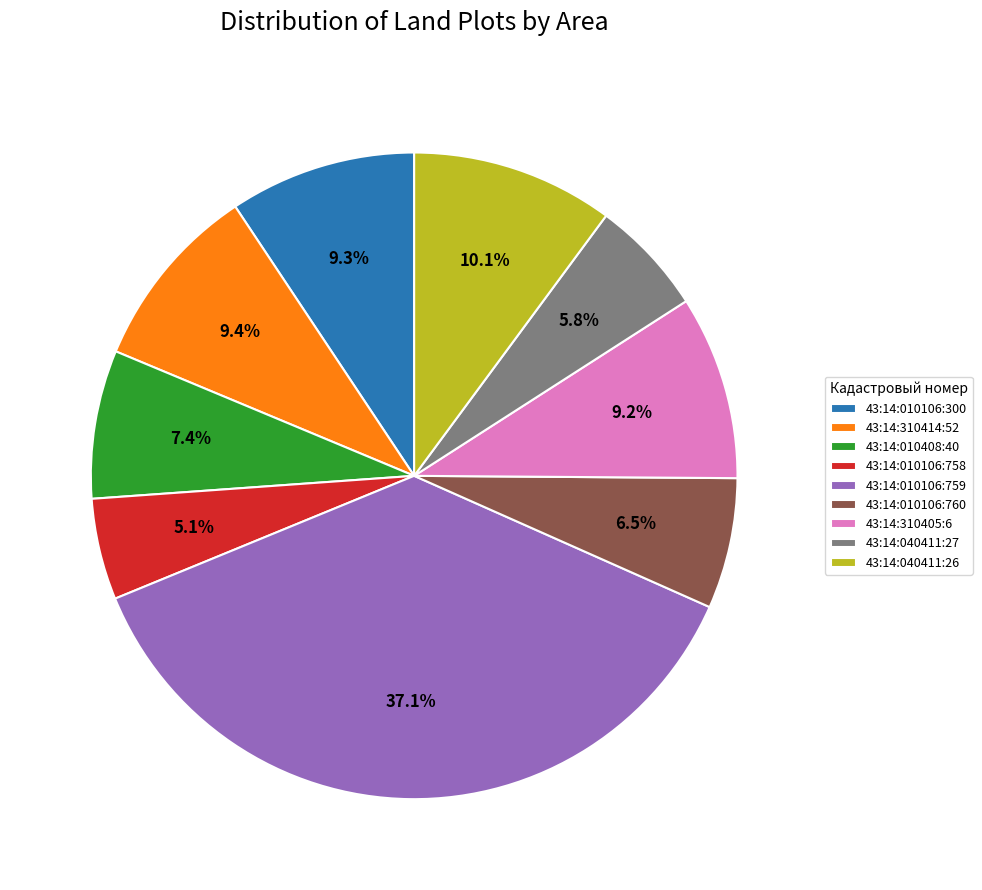

Combined, do 43:14:010106:760 and 43:14:010106:758 account for over 50%?

No